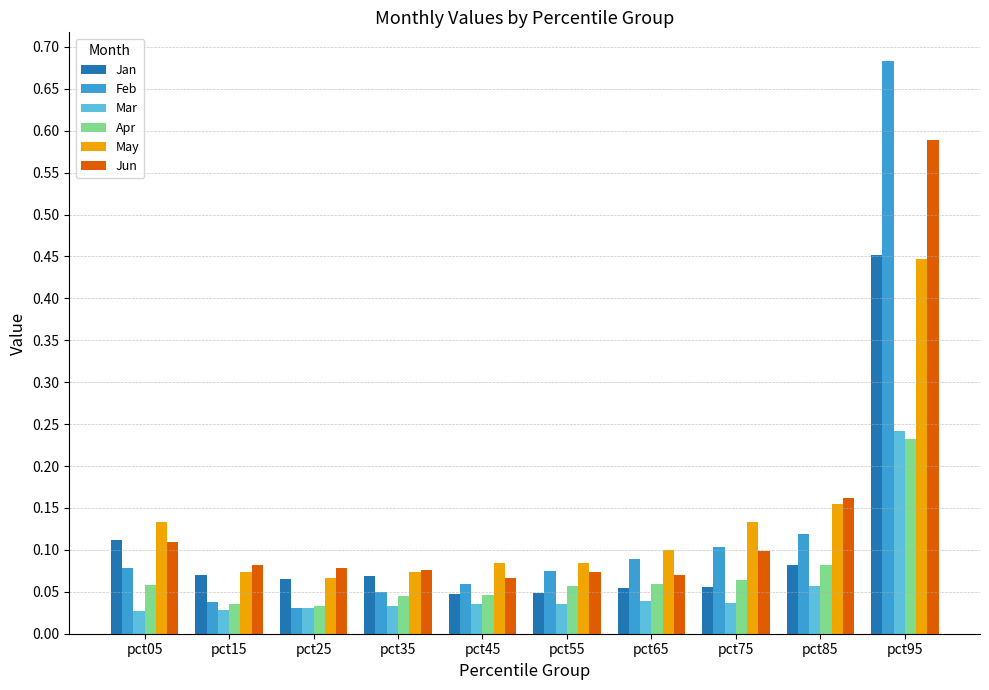

The Apr series shows 0.1 at pct05. True or false?

True